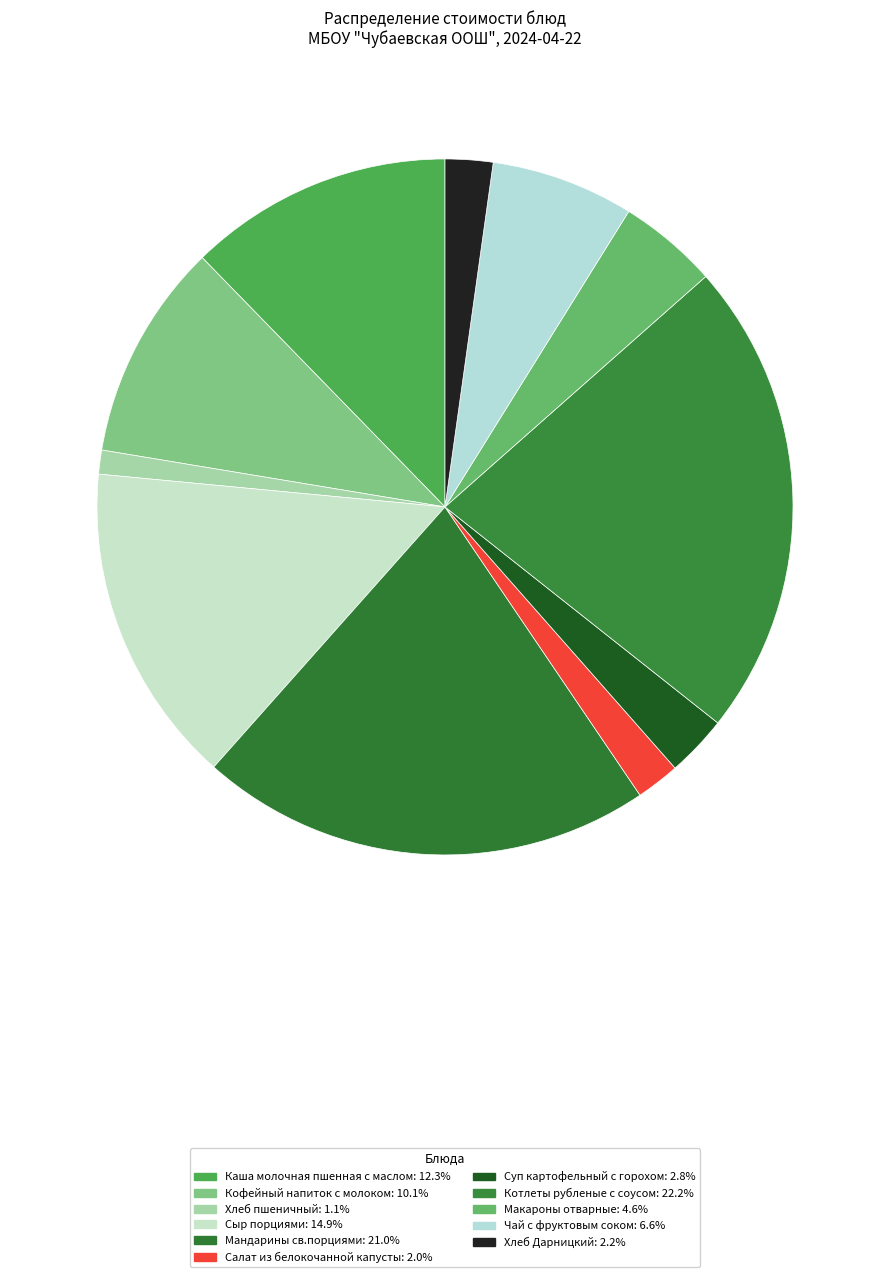

Do Сыр порциями and Макароны отварные together represent more than half of the pie?

No